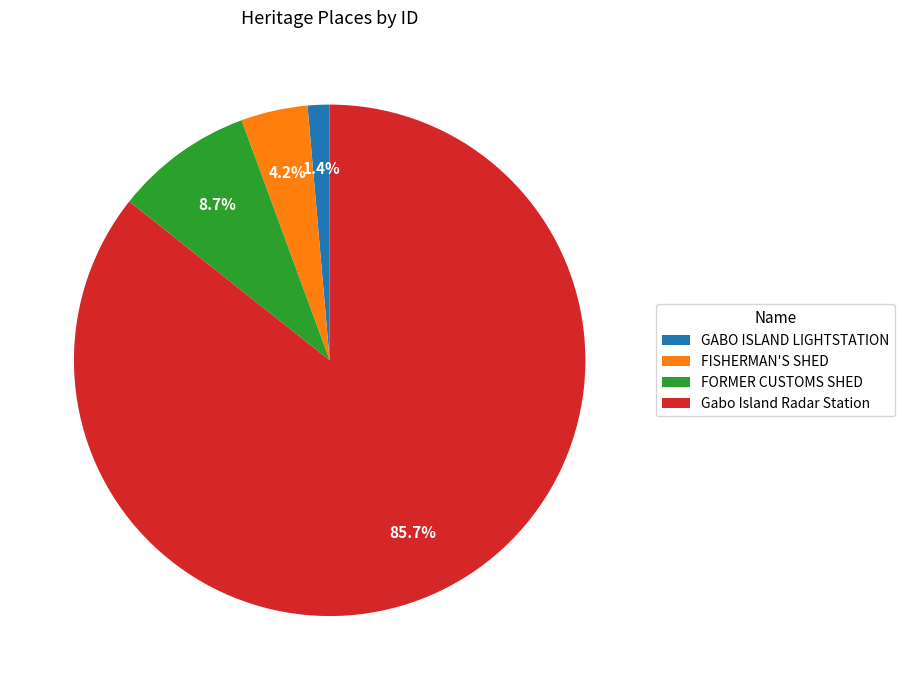

How many slices are in this pie chart?

4